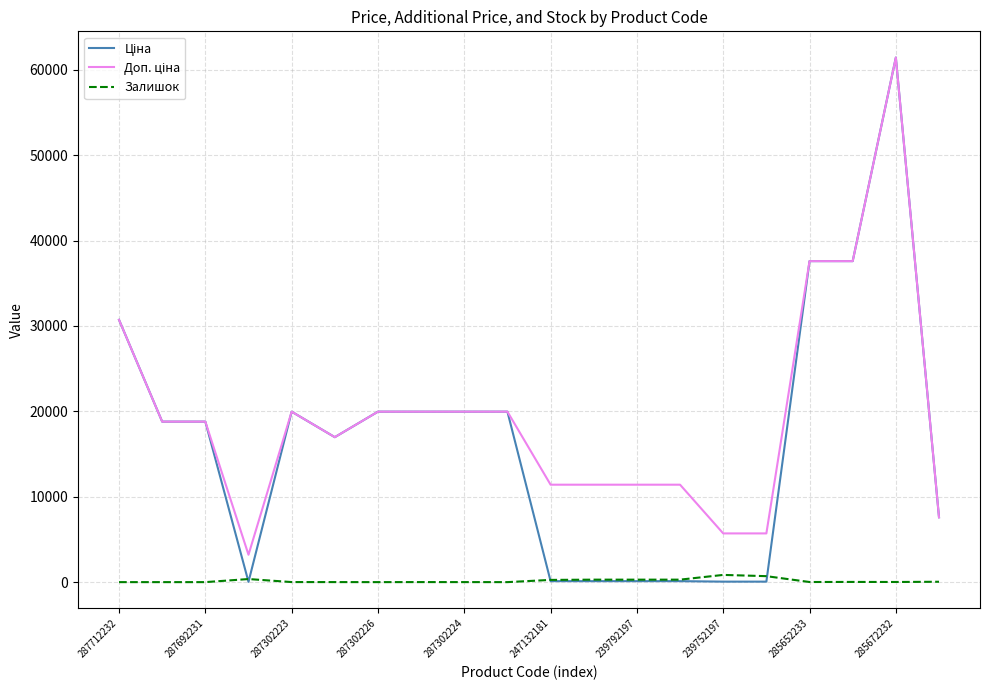

What is the greatest value displayed?

61434.3